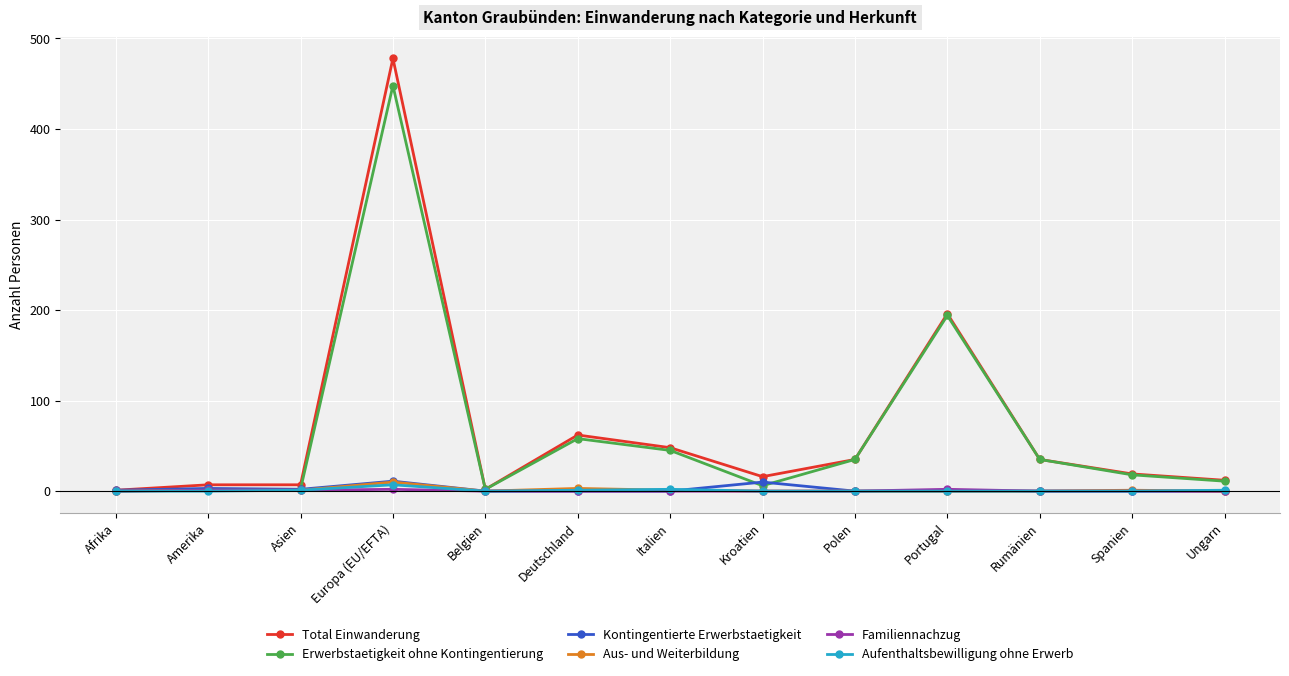

True or false: Total Einwanderung has more than 1 points higher than both neighbors.

True